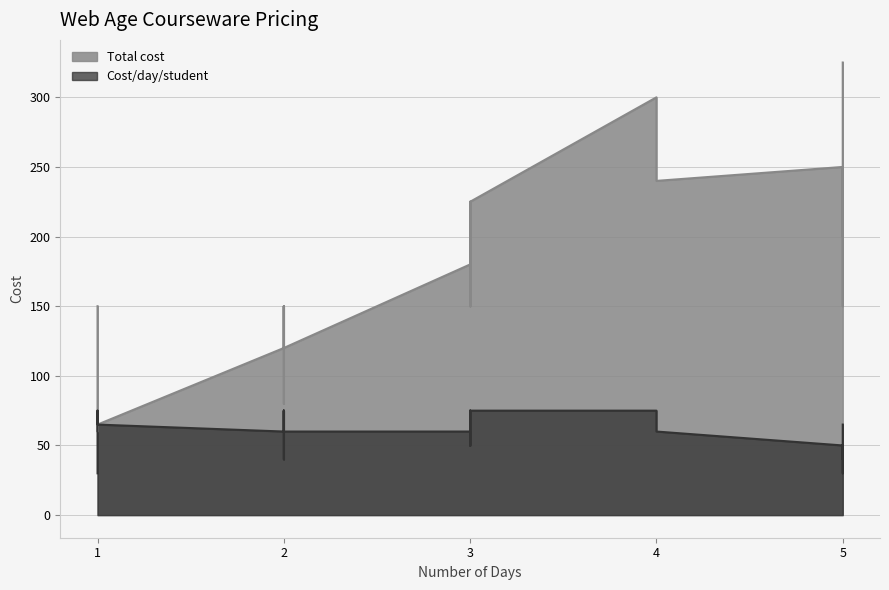

What is the difference between the maximum and minimum values in the Total cost series?

265